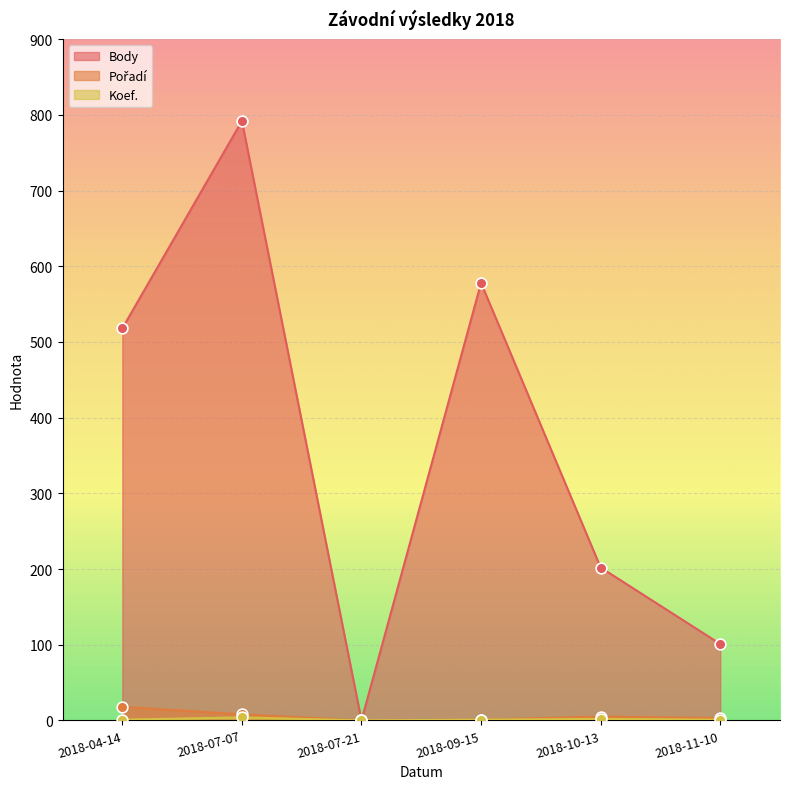

Which series has the largest Y range (max minus min)?

Body